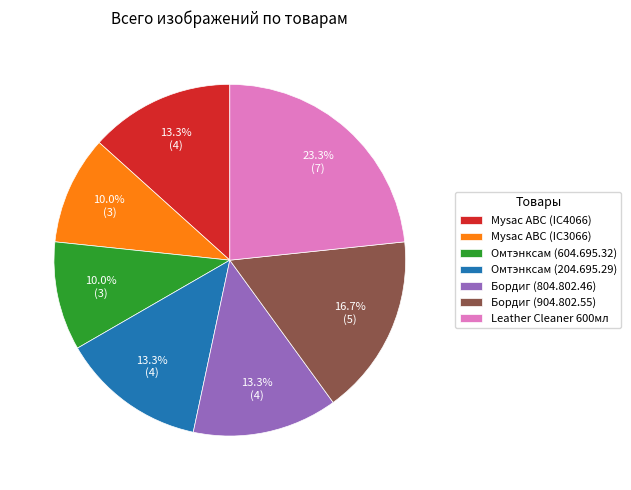

What is the largest slice in the pie chart?

Leather Cleaner 600мл